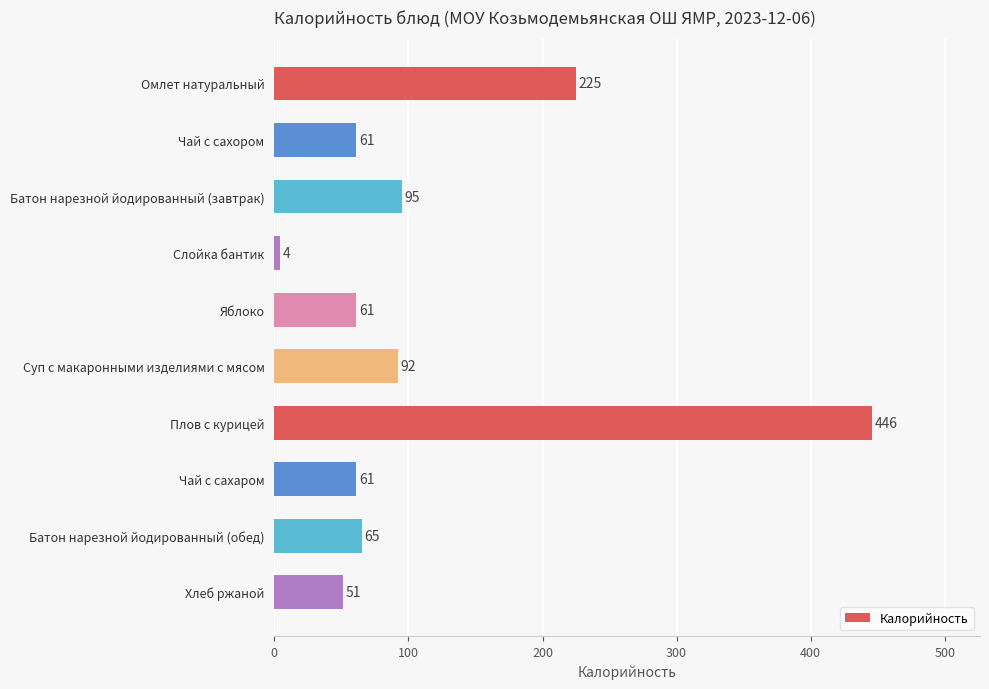

Reading bottom to top, list all the values displayed in this chart.

Хлеб ржаной=51	Батон нарезной йодированный (обед)=65	Чай с сахаром=61	Плов с курицей=446	Суп с макаронными изделиями с мясом=92	Яблоко=61	Слойка бантик=4	Батон нарезной йодированный (завтрак)=95	Чай с сахором=61	Омлет натуральный=225